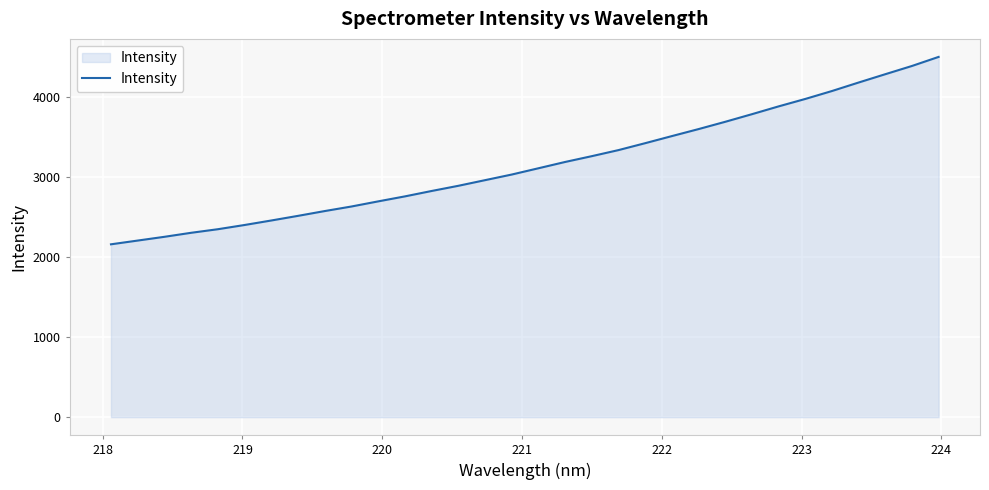

How many lines are shown in the chart?

1